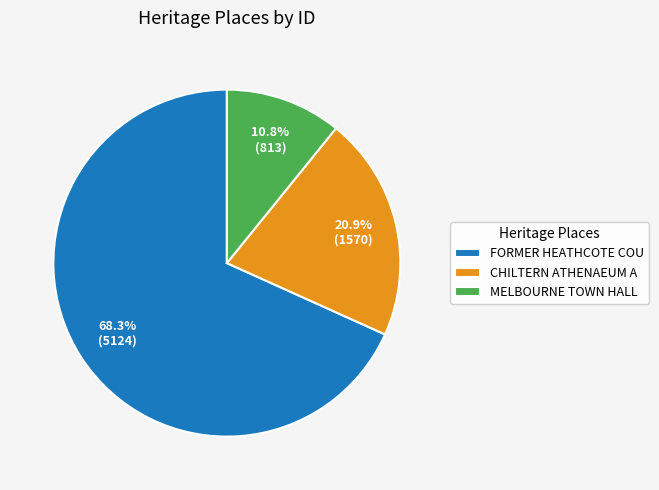

What is the smallest slice in the pie chart?

MELBOURNE TOWN HALL